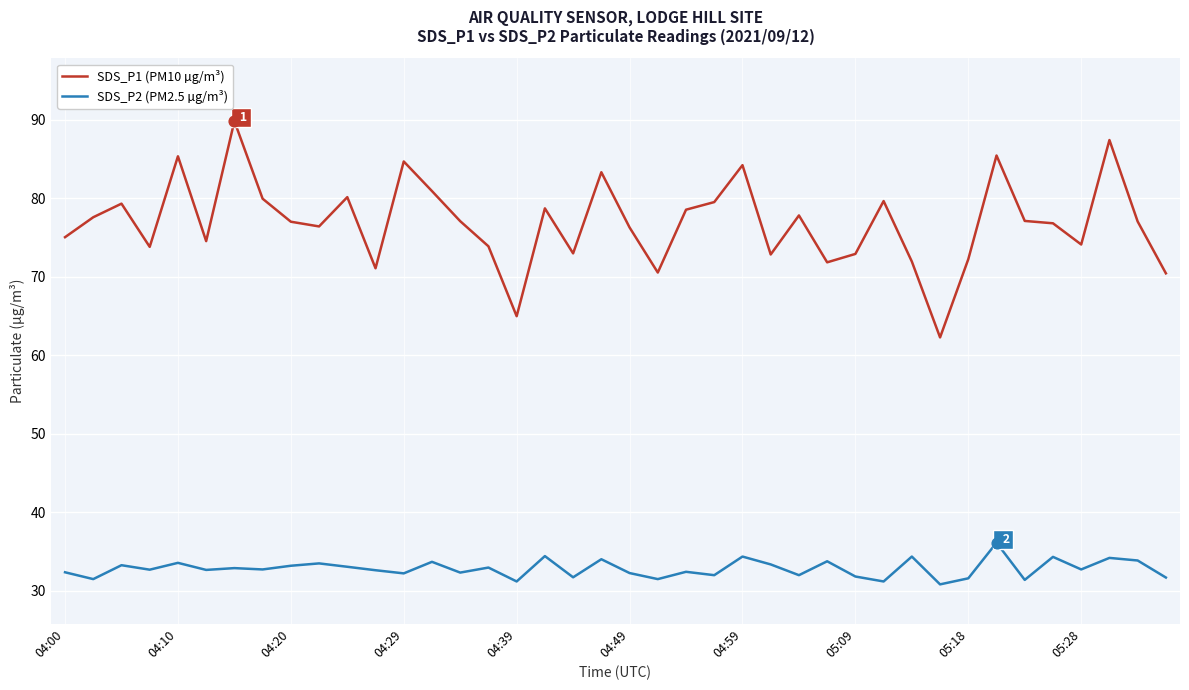

Which series has the largest total across all categories?

SDS_P1 (PM10 µg/m³)